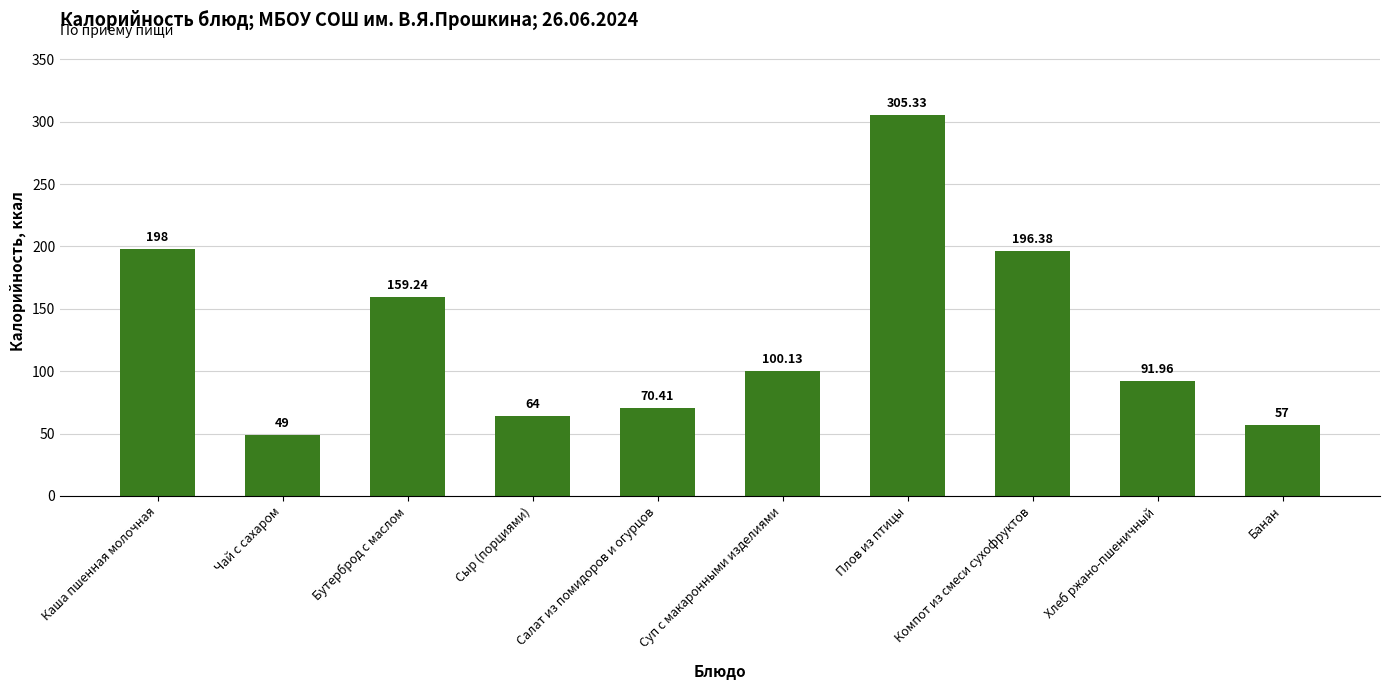

Reading left to right, what are all the values shown in this chart?

Каша пшенная молочная=198.0	Чай с сахаром=49.0	Бутерброд с маслом=159.2	Сыр (порциями)=64.0	Салат из помидоров и огурцов=70.4	Суп с макаронными изделиями=100.1	Плов из птицы=305.3	Компот из смеси сухофруктов=196.4	Хлеб ржано-пшеничный=92.0	Банан=57.0